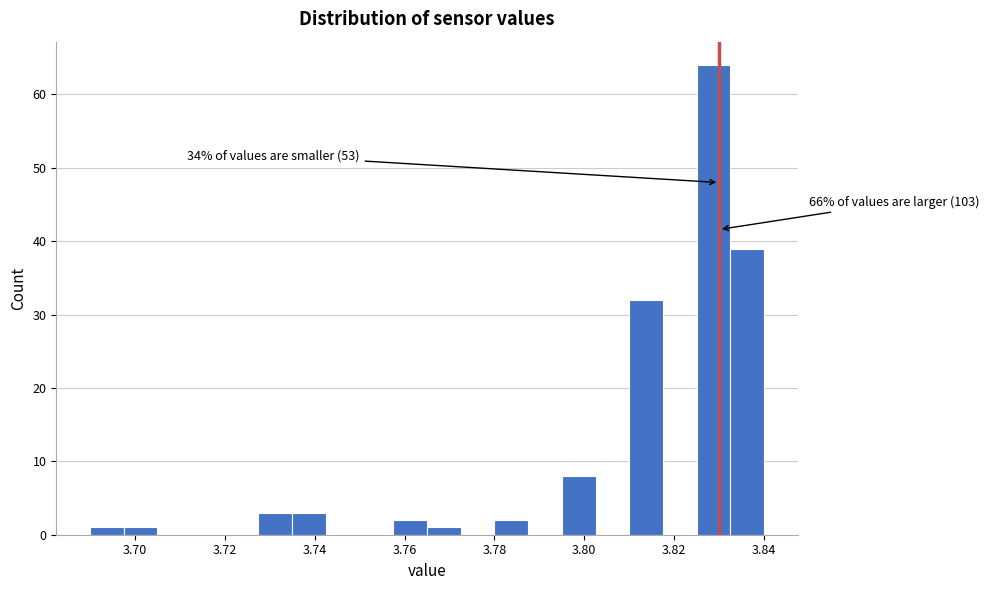

Around what value on the x-axis is the tallest bar? Give the approximate position of its centre, as read against the axis.

3.828